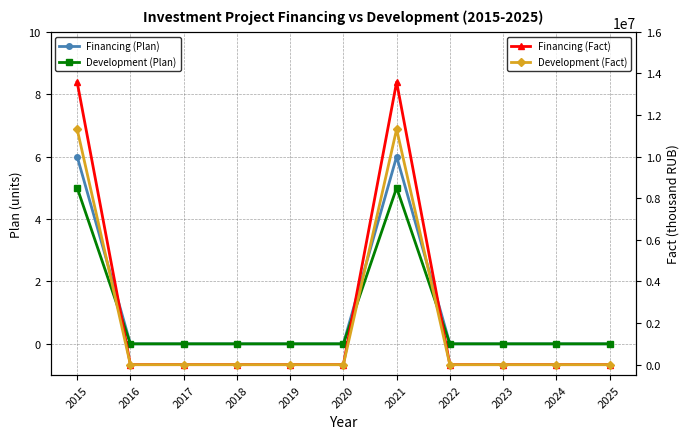

Which category has the lowest value in the Development (Fact) series?

2016